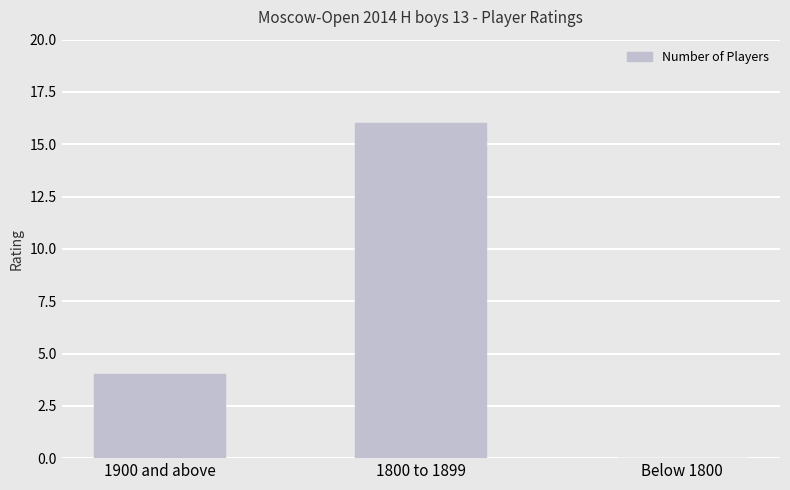

What is the sum of all values?

20